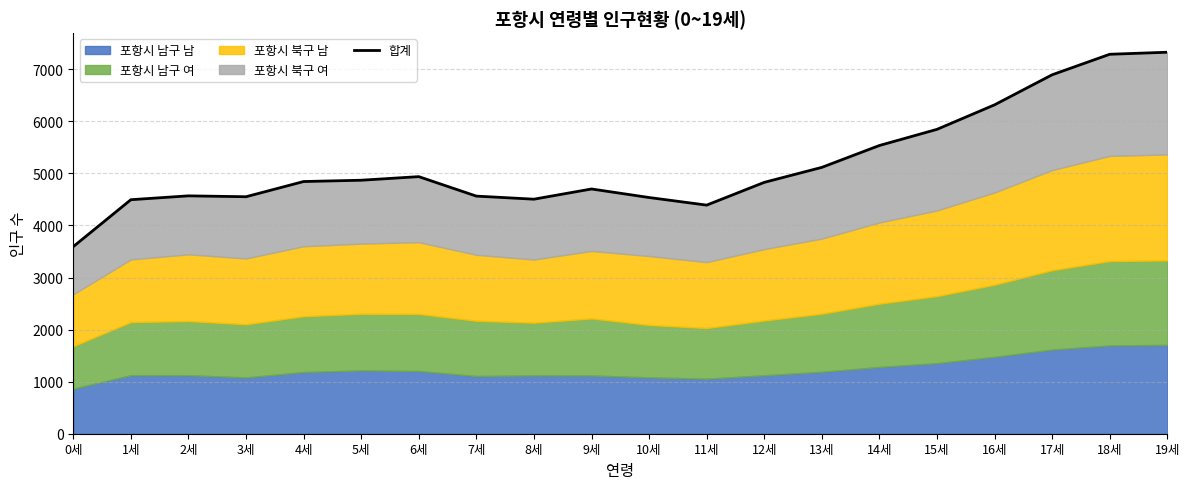

List the labels in order of value, smallest first.

0세, 11세, 1세, 8세, 10세, 3세, 7세, 2세, 9세, 12세, 4세, 5세, 6세, 13세, 14세, 15세, 16세, 17세, 18세, 19세